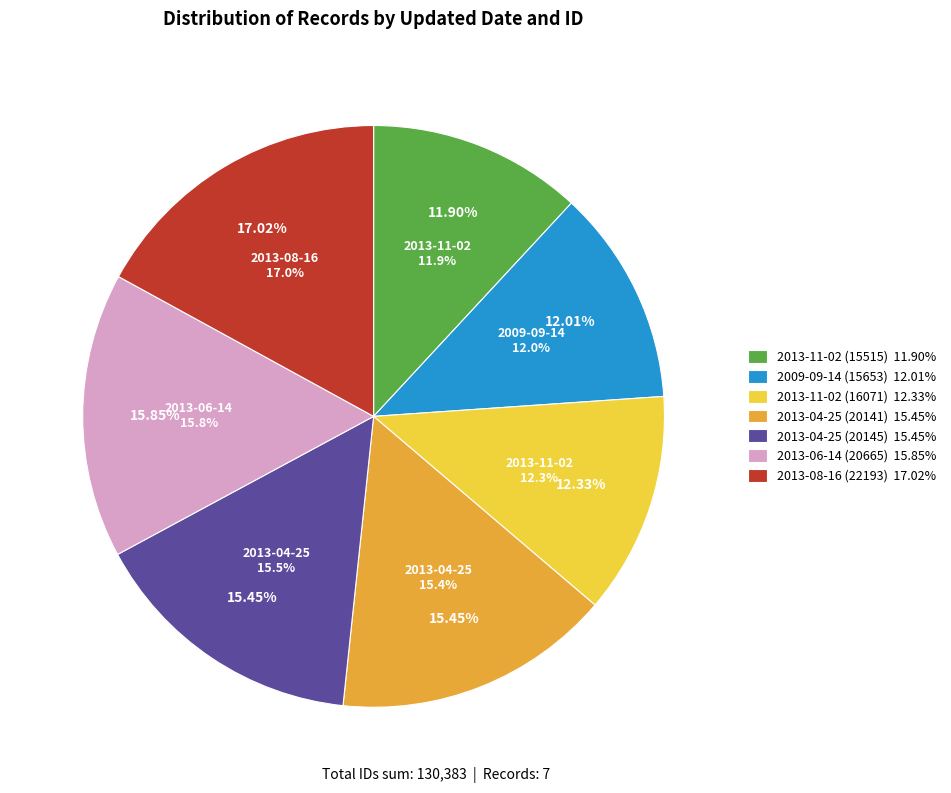

To the nearest percent, what is the difference between the largest and smallest slice percentages?

5%